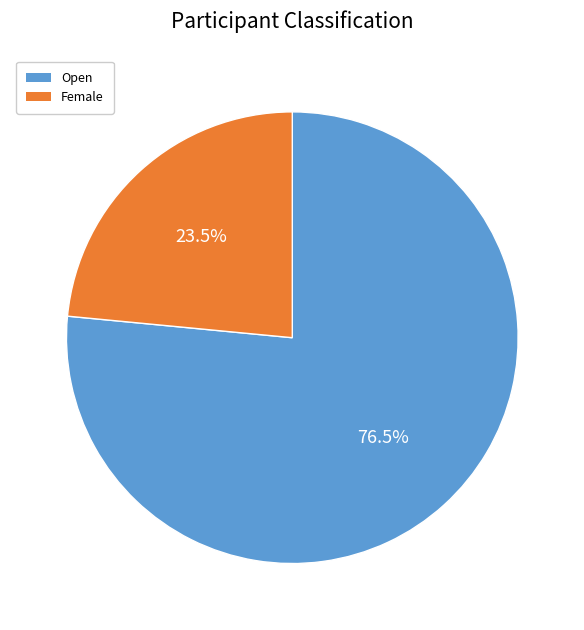

Is the sum of Open and Female greater than half?

Yes